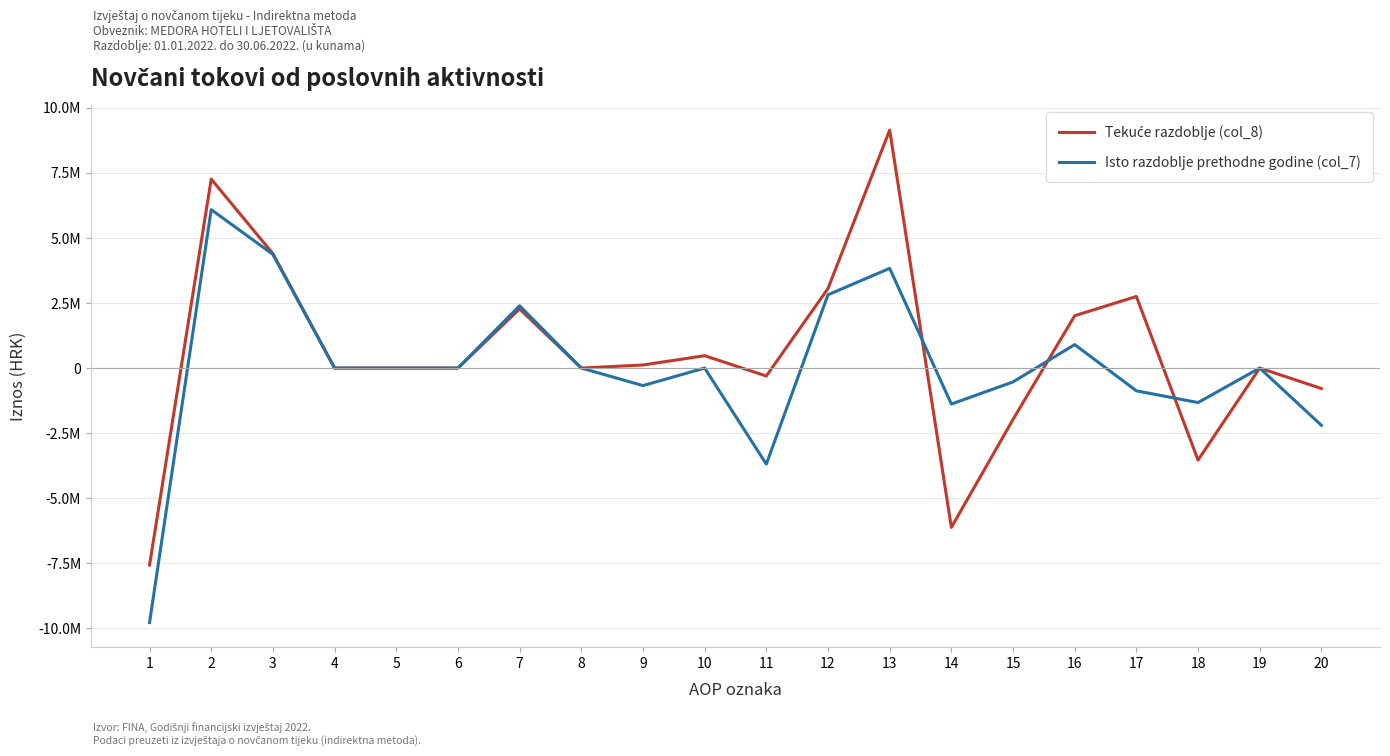

What is the value of the Isto razdoblje prethodne godine (col_7) point at the 7th from the left?

2394783